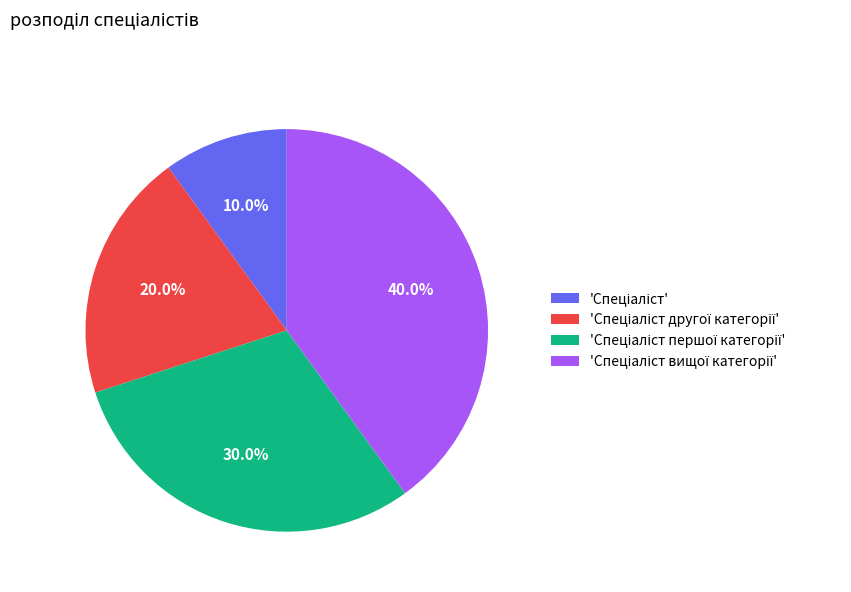

Is there any slice that represents more than half of the pie?

No